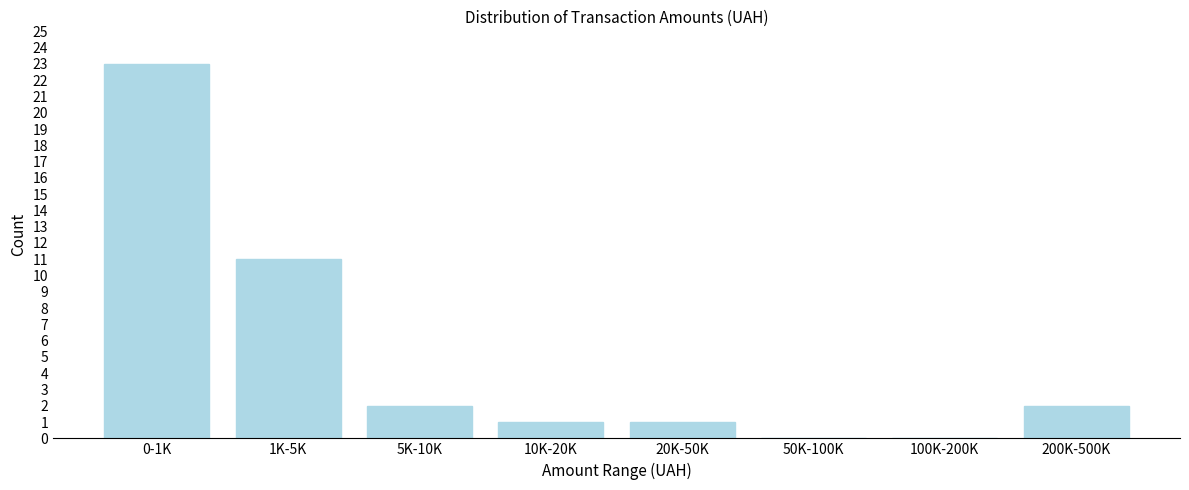

Reading left to right, transcribe all the data shown in this chart.

0-1K=23	1K-5K=11	5K-10K=2	10K-20K=1	20K-50K=1	50K-100K=0	100K-200K=0	200K-500K=2